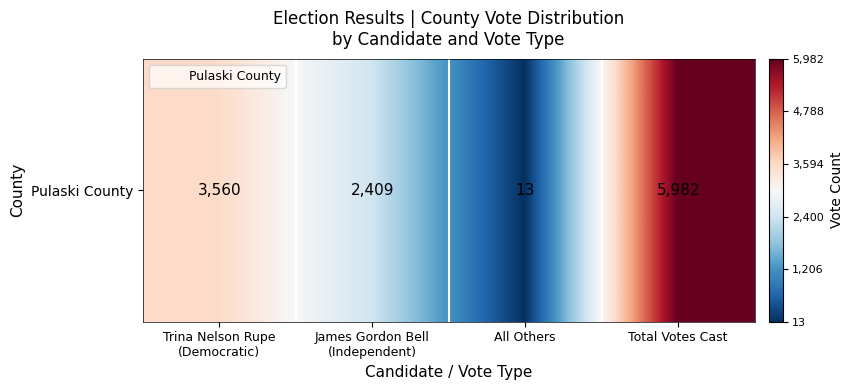

At which label is the value closest to 2997?

Trina Nelson Rupe
(Democratic)